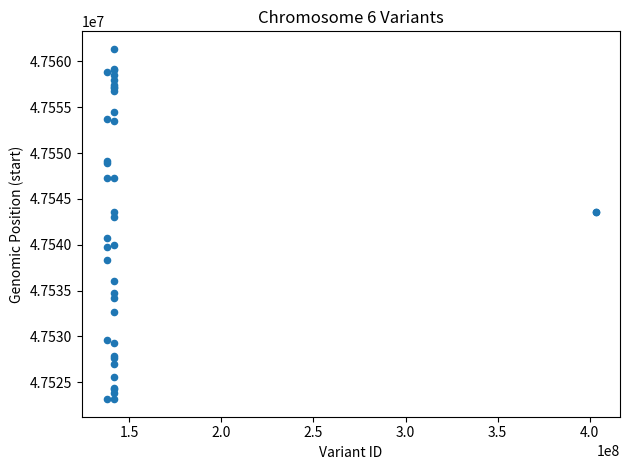

What Y value in the scatter plot is closest to 47542266?

47543024